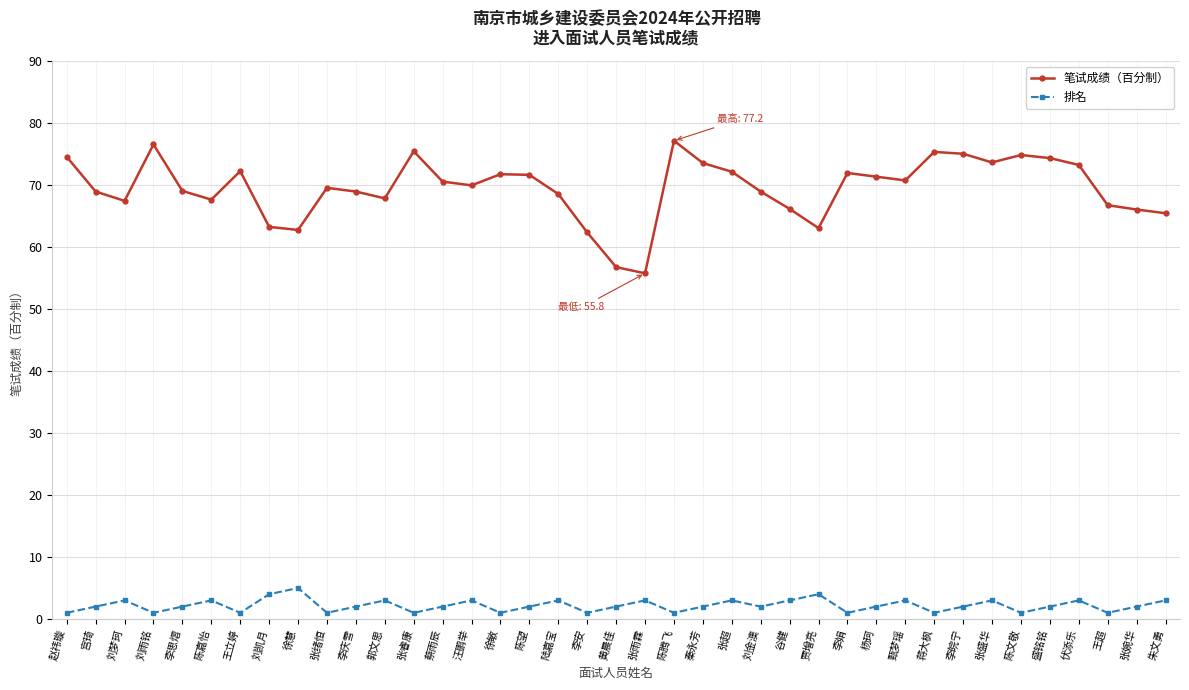

Which series changed the most between 陆嘉宝 and 贾增亮?

笔试成绩（百分制）